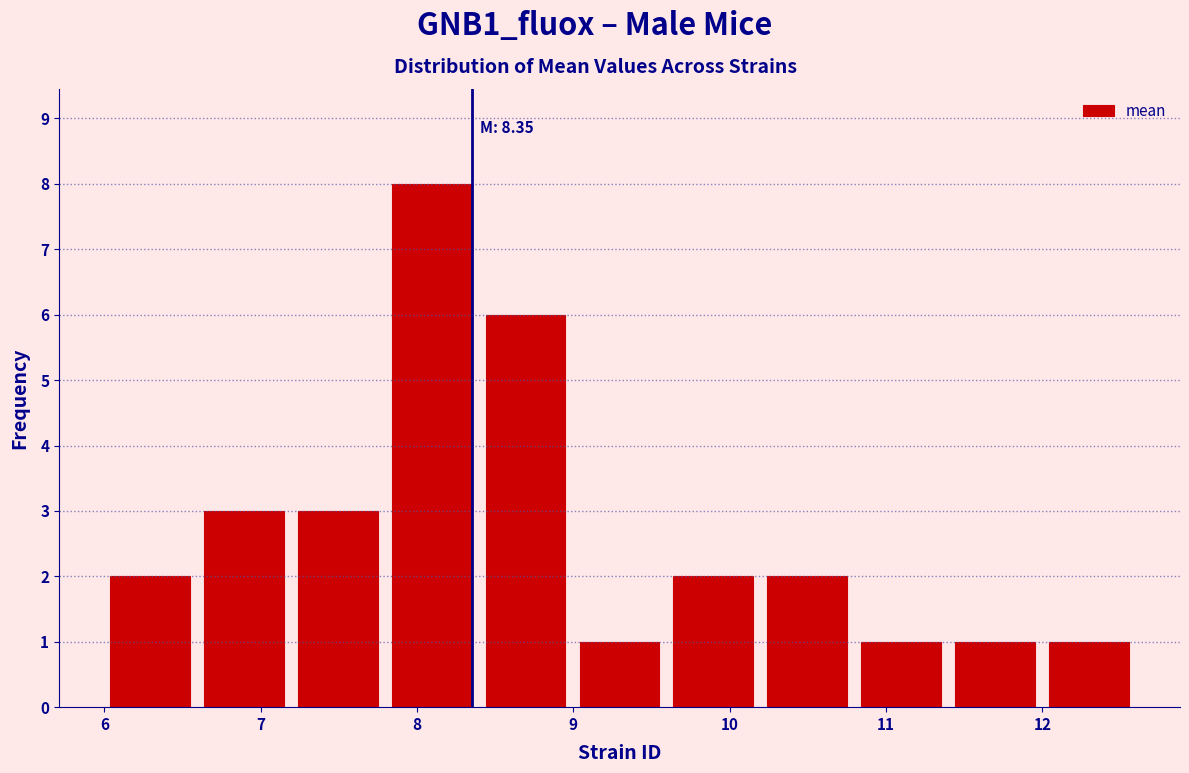

Which range on the x-axis has the tallest bar?

7.8 to 8.4